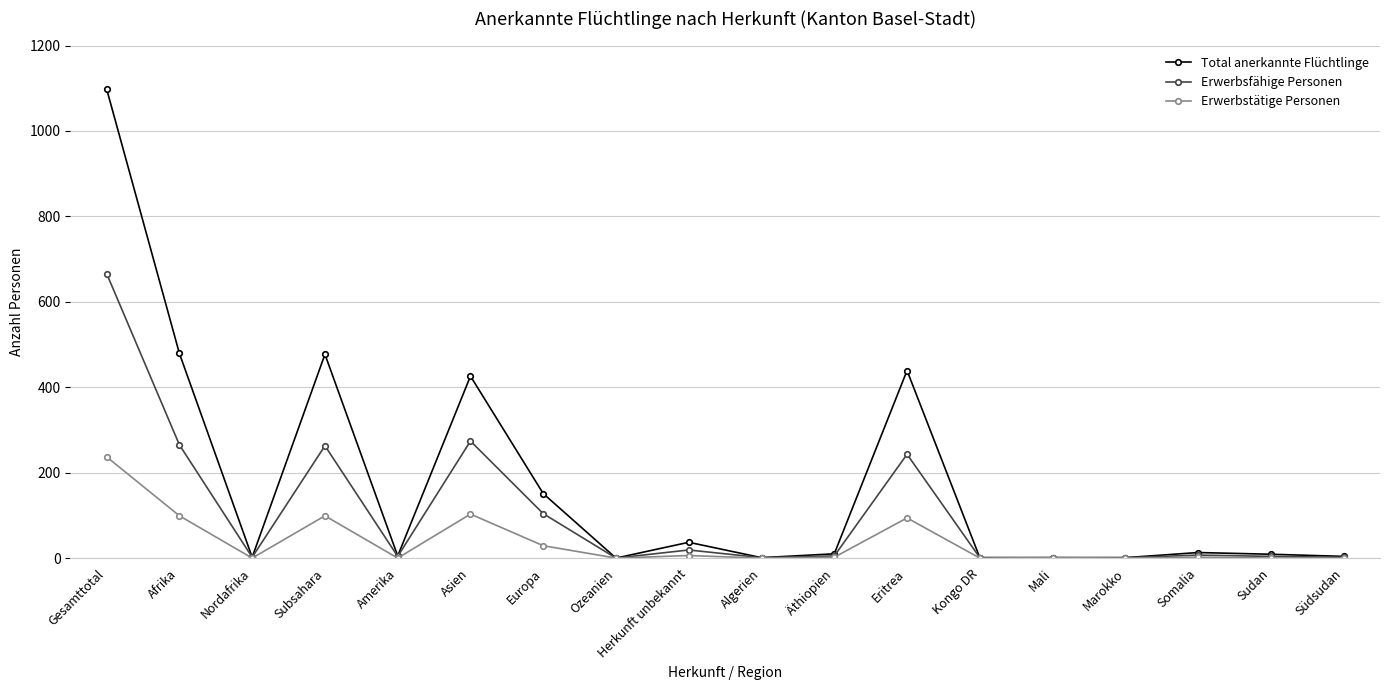

True or false: Erwerbstätige Personen has more than 2 interior local peaks.

True